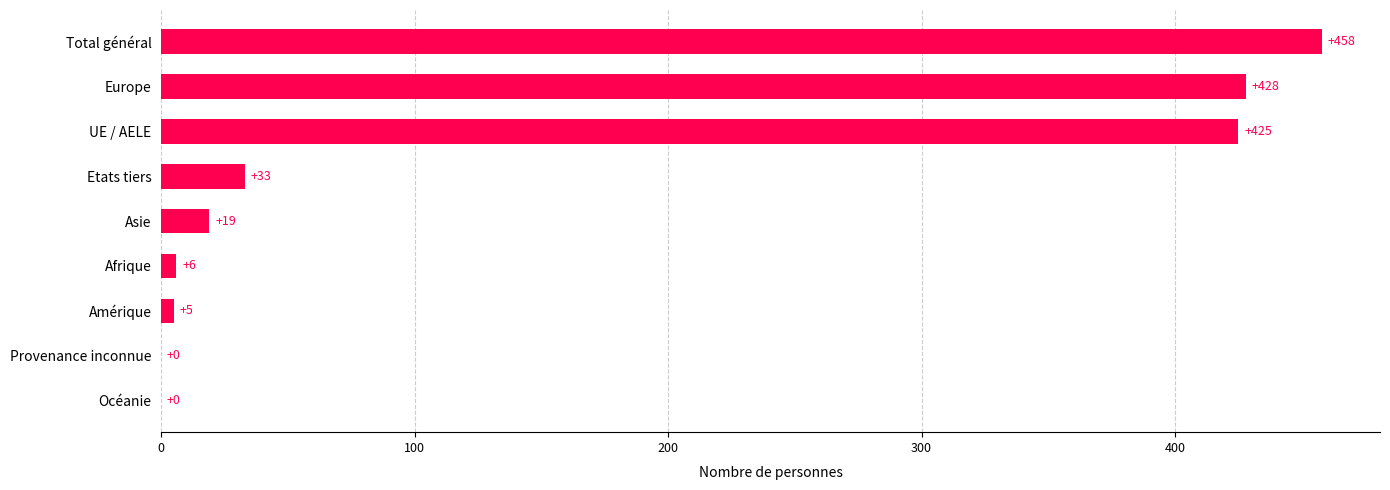

Does the chart contain stacked bars?

No